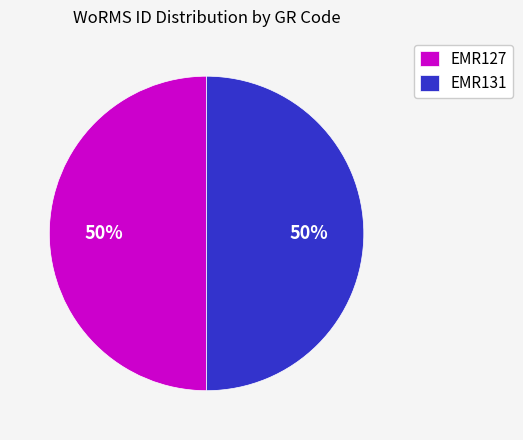

Do EMR131 and EMR127 together represent more than half of the pie?

Yes